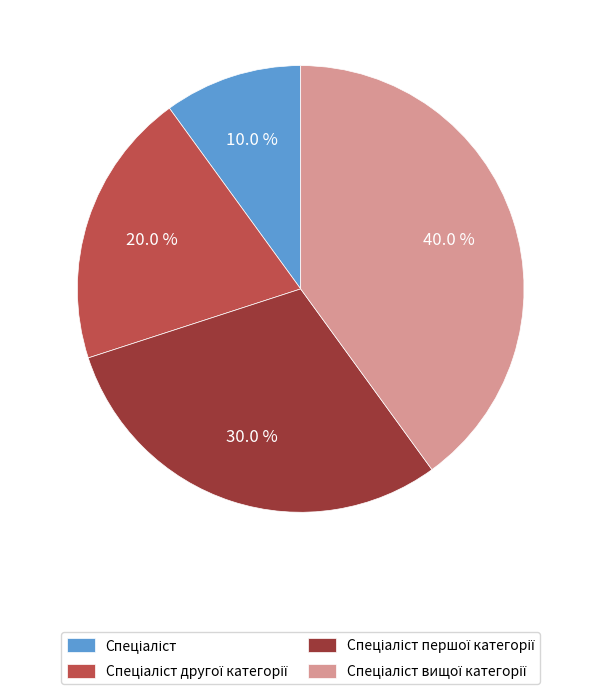

Does any single category account for the majority?

No